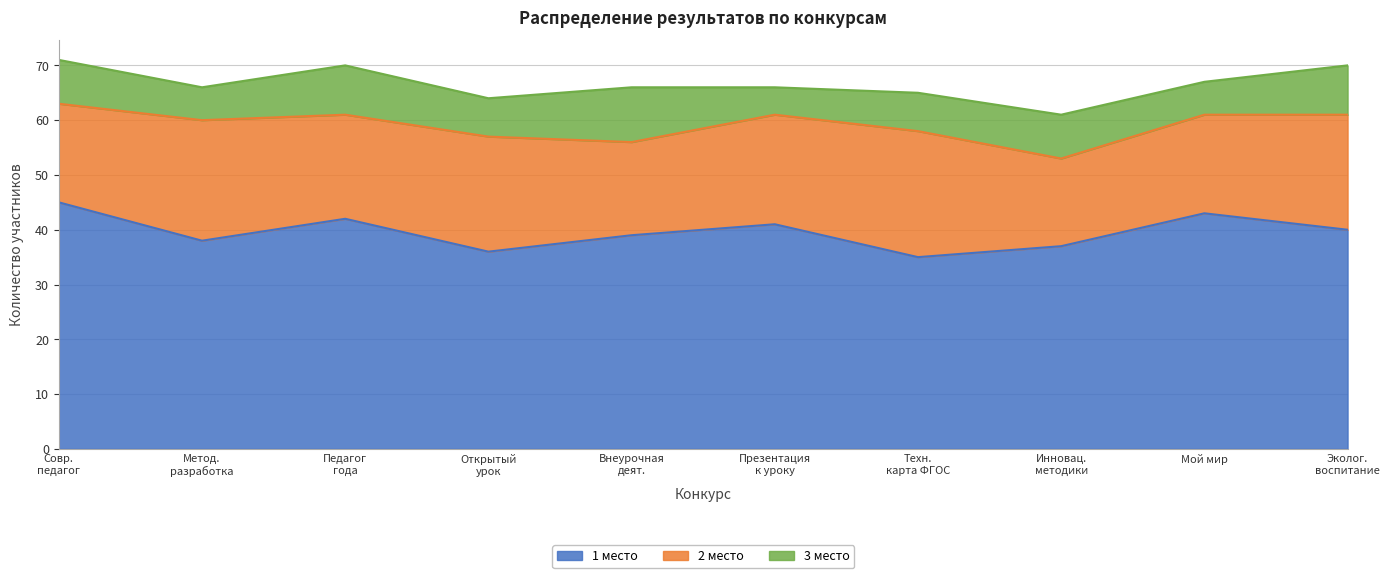

True or false: 2 место has a value of 36 at Экологическое воспитание школьников.

False